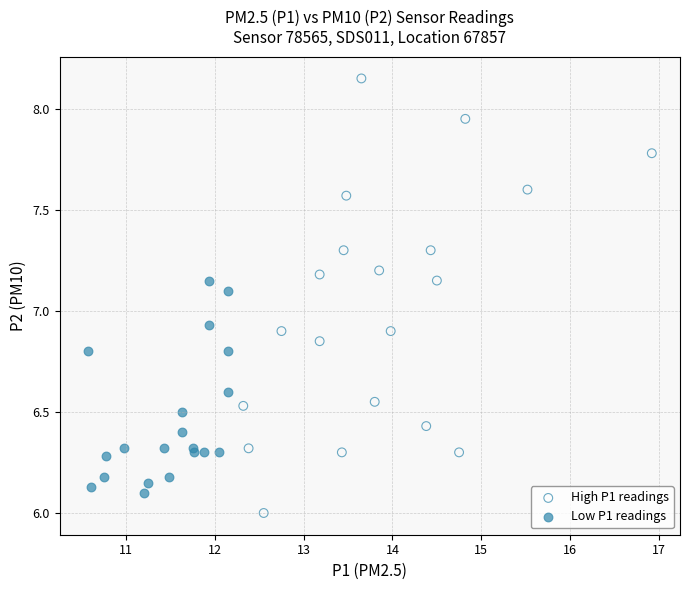

Which series contains the lowest Y value?

High P1 readings